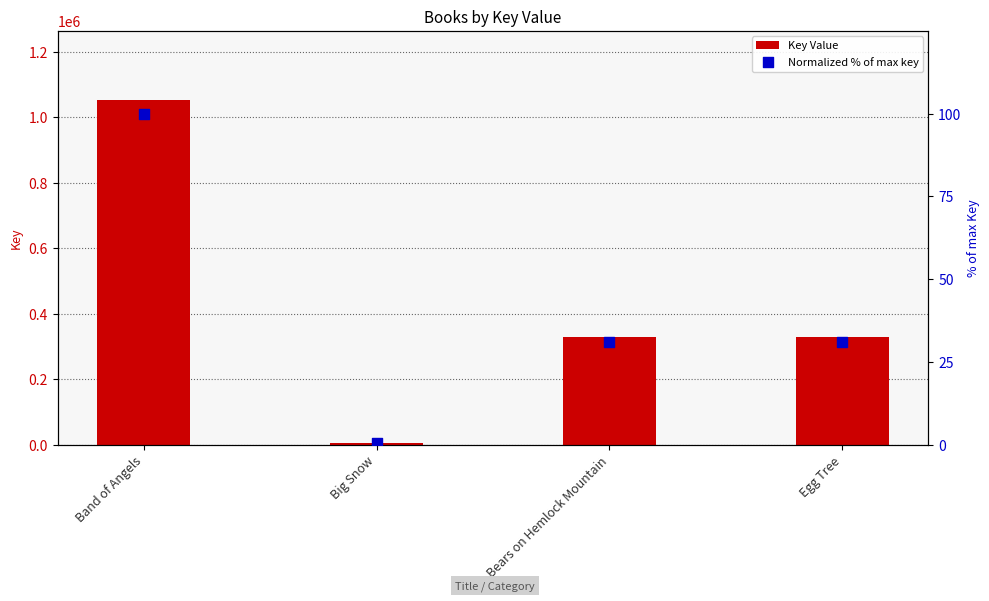

Is the value of Key Value at Band of Angels greater than the value of Normalized % of max key at Big Snow?

Yes